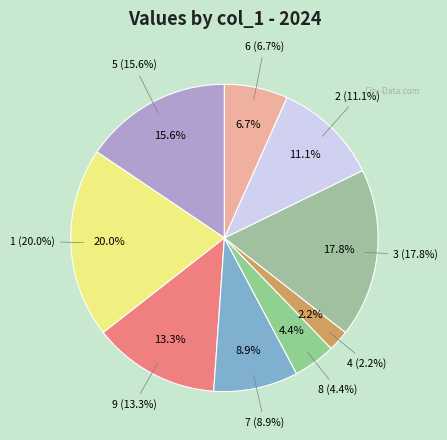

Is it true that 5 is 16% of the pie?

True